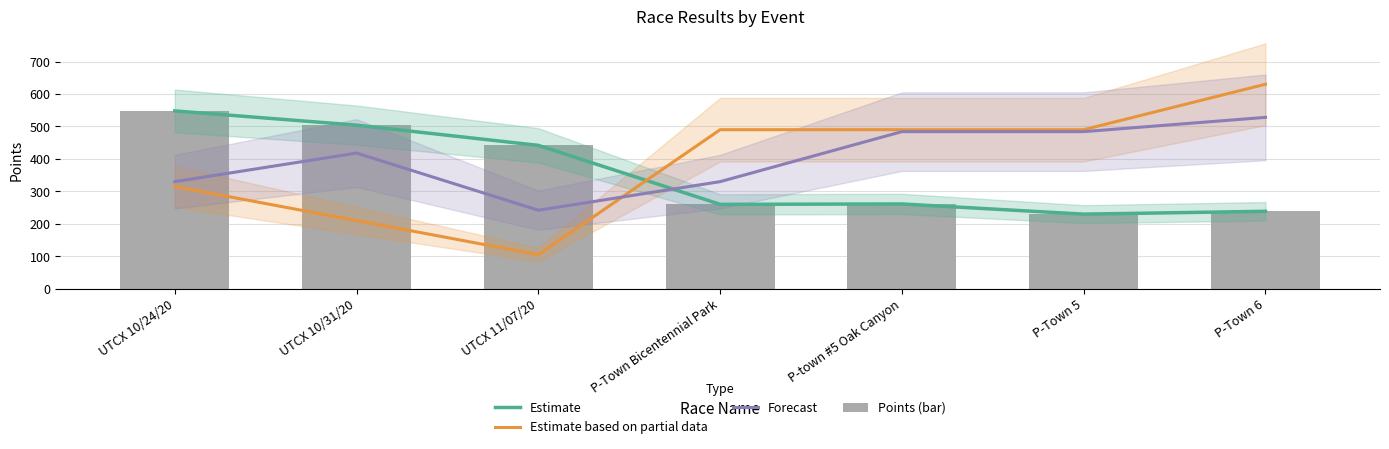

Reading right to left, extract all data points from this chart.

Estimate: P-Town 6=238.6	P-Town 5=229.9	P-town #5 Oak Canyon=261.2	P-Town Bicentennial Park=260.1	UTCX 11/07/20=441.7	UTCX 10/31/20=504.0	UTCX 10/24/20=547.9
Estimate based on partial data: P-Town 6=630.0	P-Town 5=490.0	P-town #5 Oak Canyon=490.0	P-Town Bicentennial Park=490.0	UTCX 11/07/20=105.0	UTCX 10/31/20=210.0	UTCX 10/24/20=315.0
Forecast: P-Town 6=528.0	P-Town 5=484.0	P-town #5 Oak Canyon=484.0	P-Town Bicentennial Park=330.0	UTCX 11/07/20=242.0	UTCX 10/31/20=418.0	UTCX 10/24/20=330.0
Points (bar): P-Town 6=238.6	P-Town 5=229.9	P-town #5 Oak Canyon=261.2	P-Town Bicentennial Park=260.1	UTCX 11/07/20=441.7	UTCX 10/31/20=504.0	UTCX 10/24/20=547.9